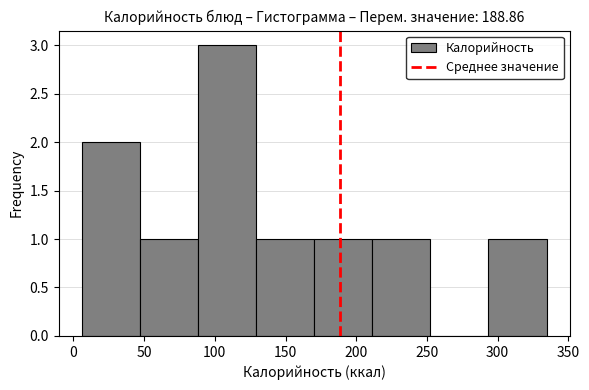

Reading left to right, list every bar in this chart as the range it spans on the x-axis followed by its height. Neither the bar edges nor the heights are printed on the chart, so give them approximately, as read against the axes.

5 to 45: 2
45 to 90: 1
90 to 130: 3
130 to 170: 1
170 to 210: 1
210 to 250: 1
250 to 295: 0
295 to 335: 1